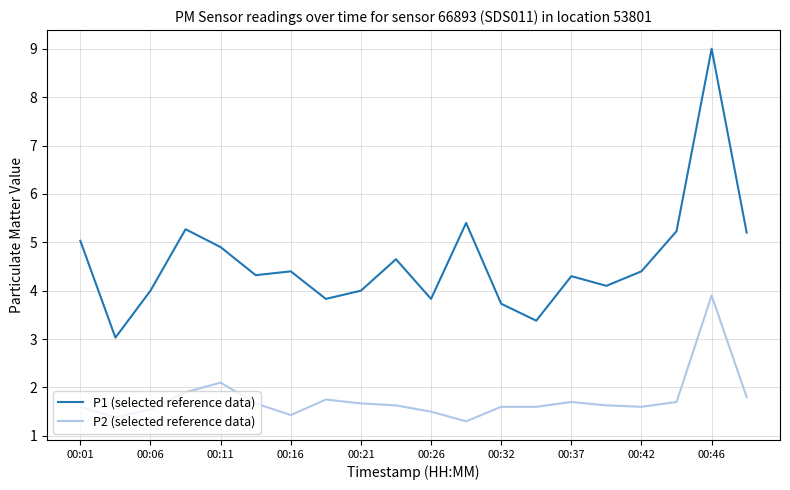

Rank the series by their average value, from highest to lowest.

P1 (selected reference data), P2 (selected reference data)